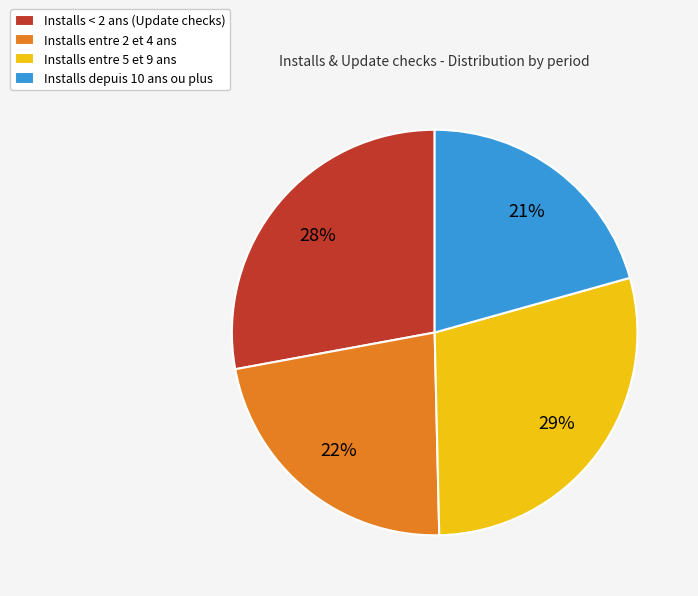

The Installs entre 2 et 4 ans slice represents 15% of the pie. True or false?

False